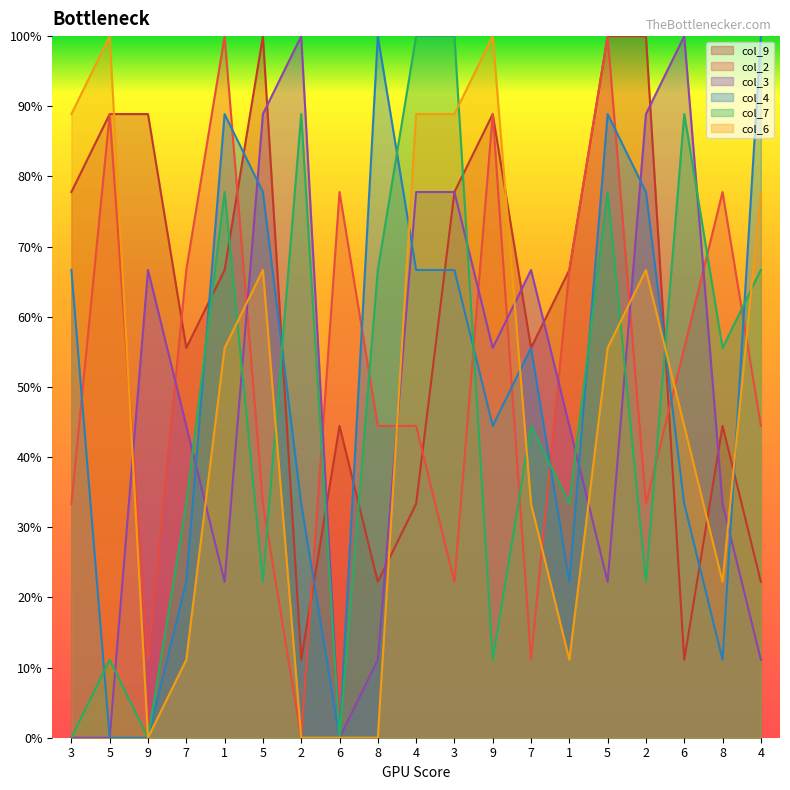

Which series has the largest total across all categories?

col_9